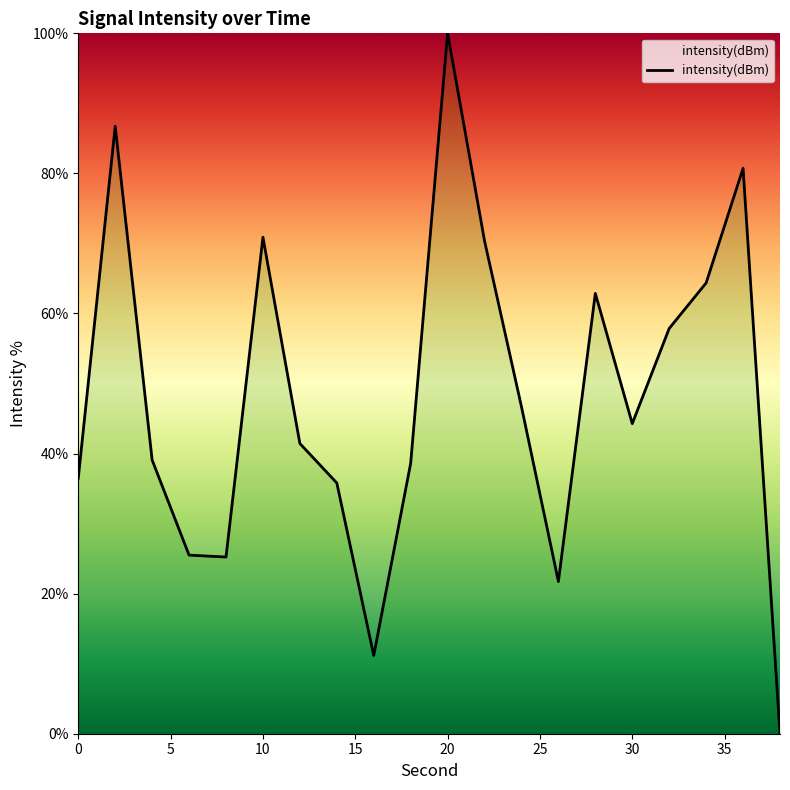

How many lines are shown in the chart?

1